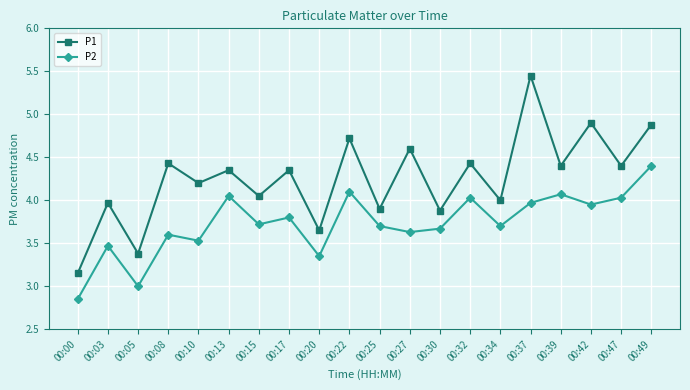

At how many categories does at least one series exceed 2?

20